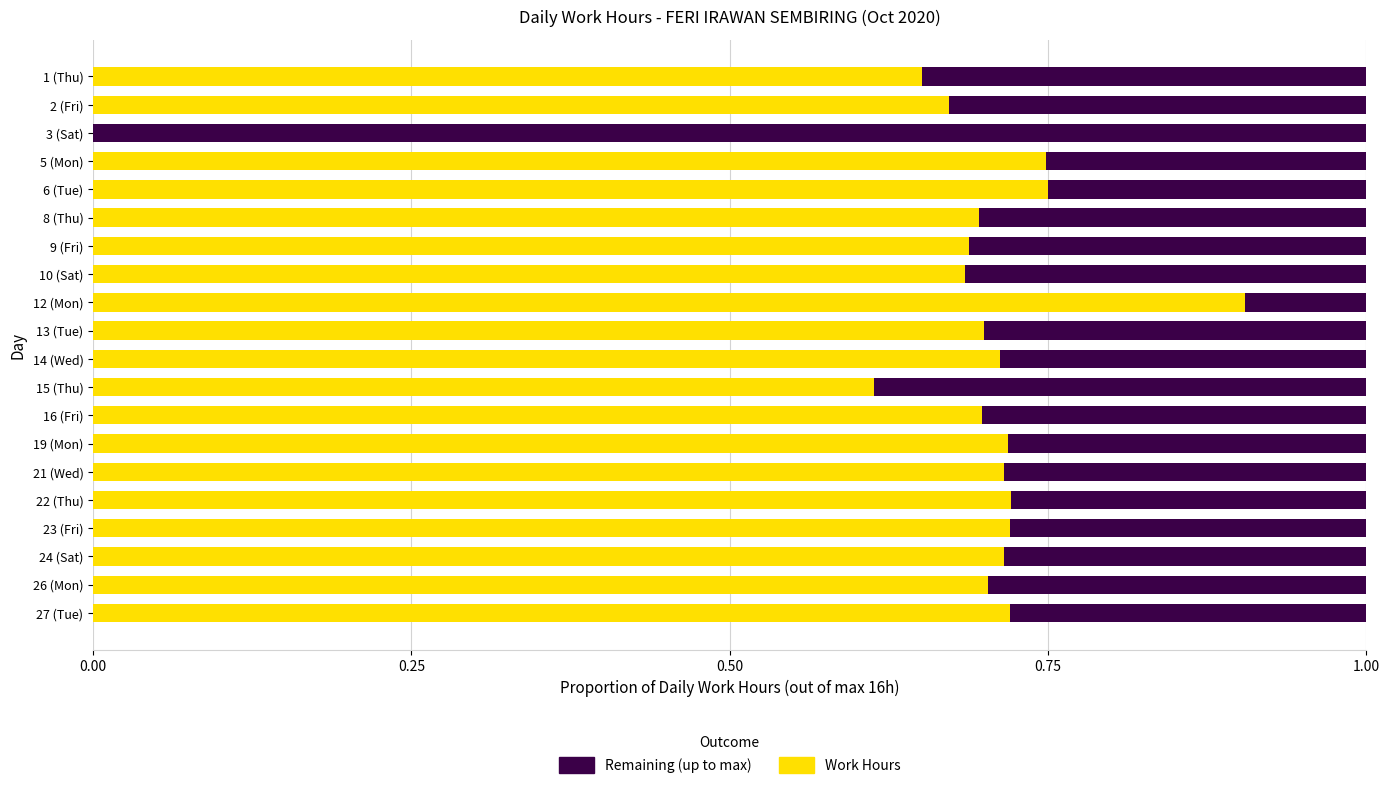

What is the total value across all series at 5 (Mon)?

1.0